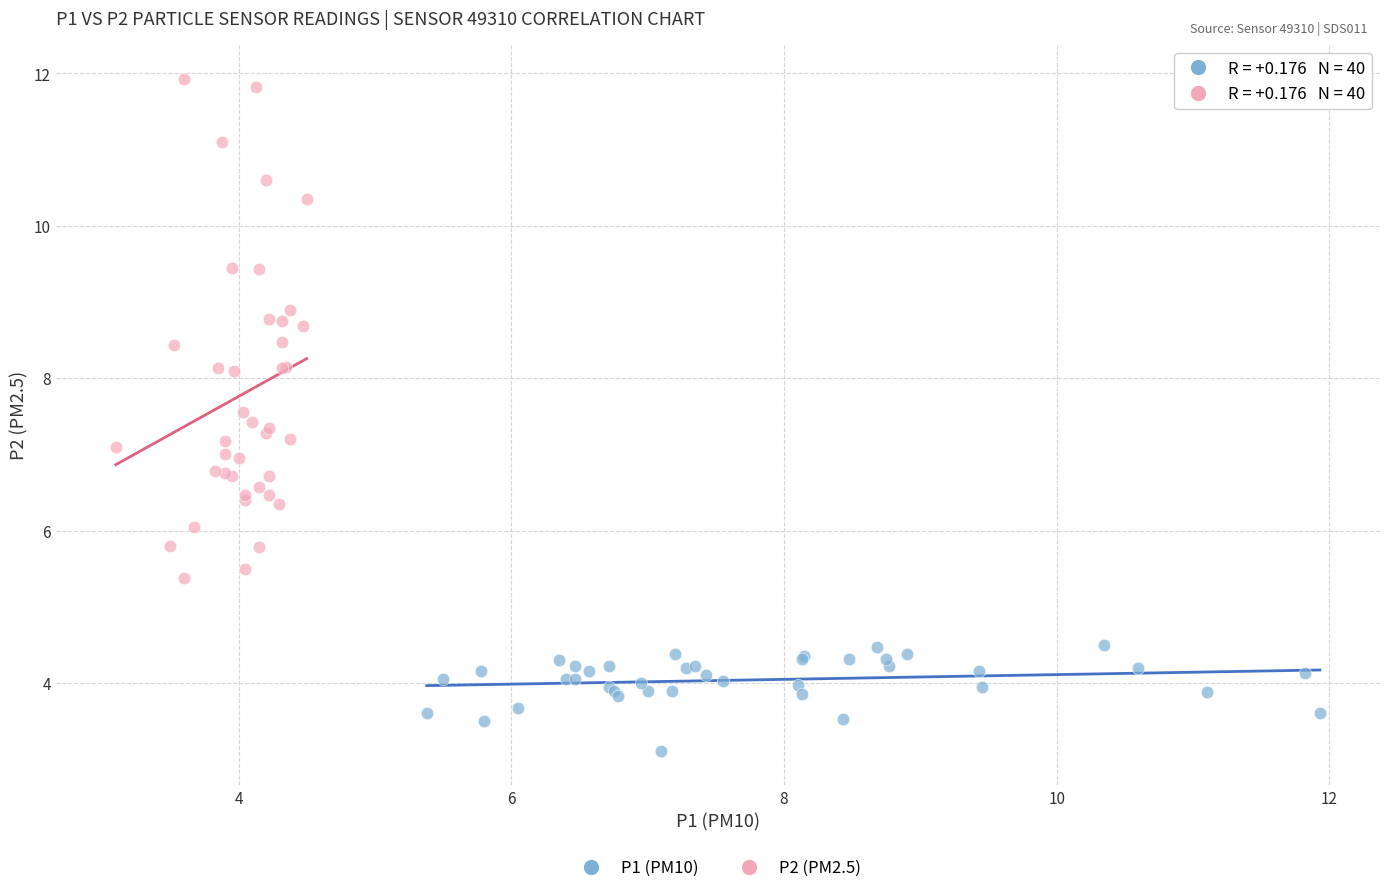

Which series reaches the maximum Y coordinate?

P2 (PM2.5)